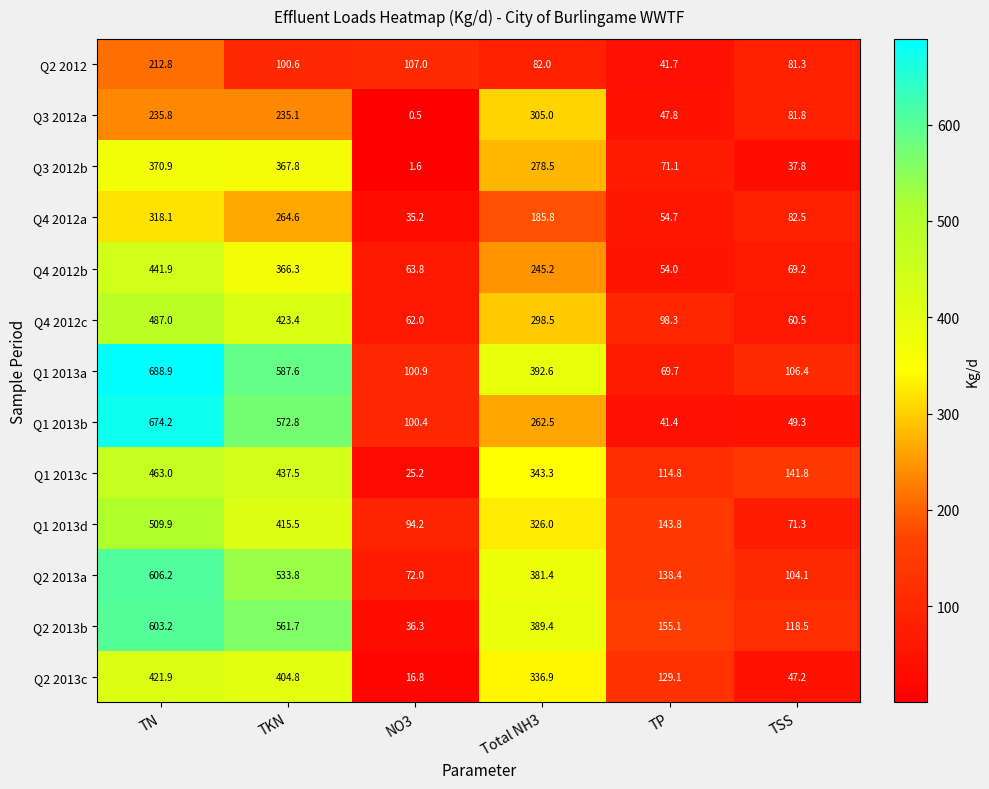

What is the sum of the Q1 2013d values at NO3 and TP?

238.0